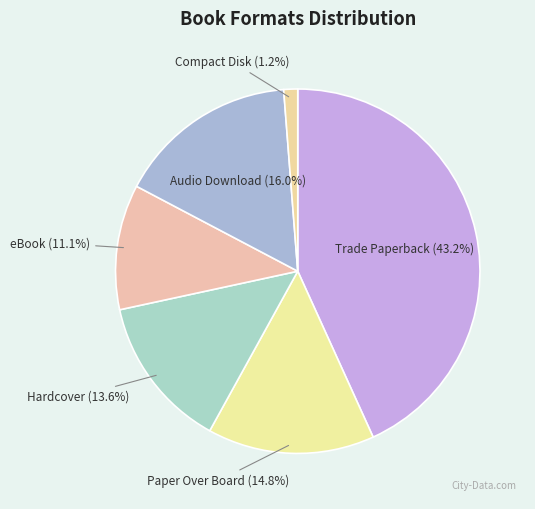

To the nearest percent, what is the difference between the largest and smallest slice percentages?

42%